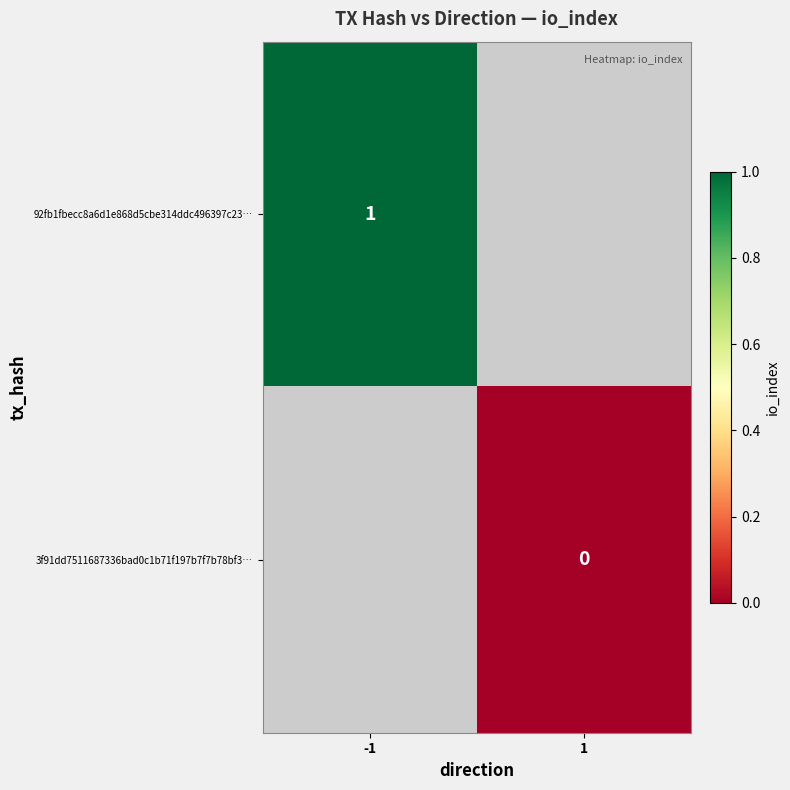

Is the value of 3f91dd7511687336bad0c1b71f197b7f7b78bf3… at 1 greater than the value of 92fb1fbecc8a6d1e868d5cbe314ddc496397c23… at -1?

No